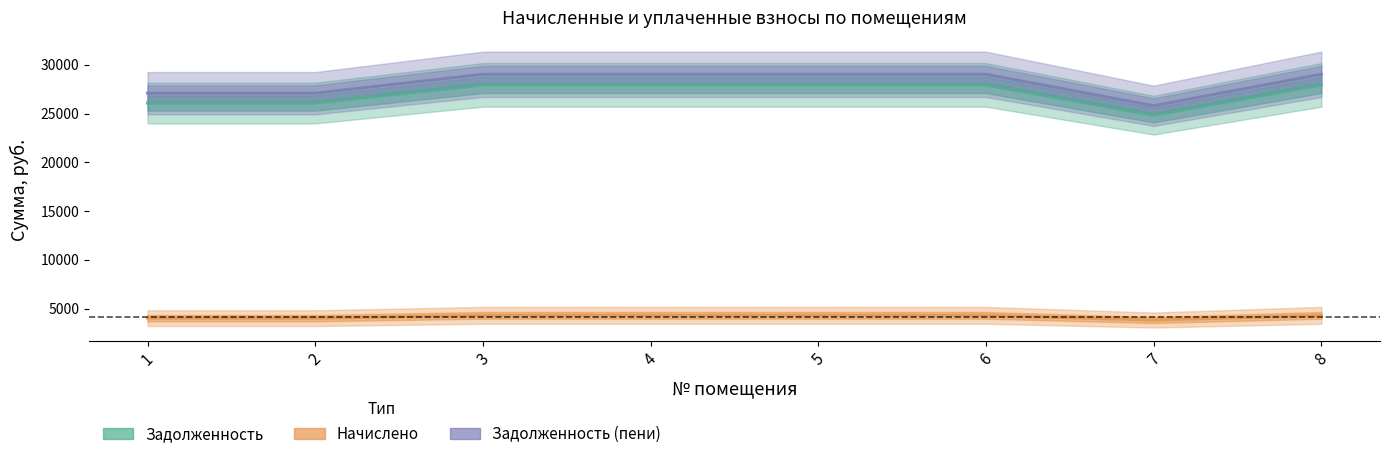

At which label does zadolzhennost first exceed 27939?

3